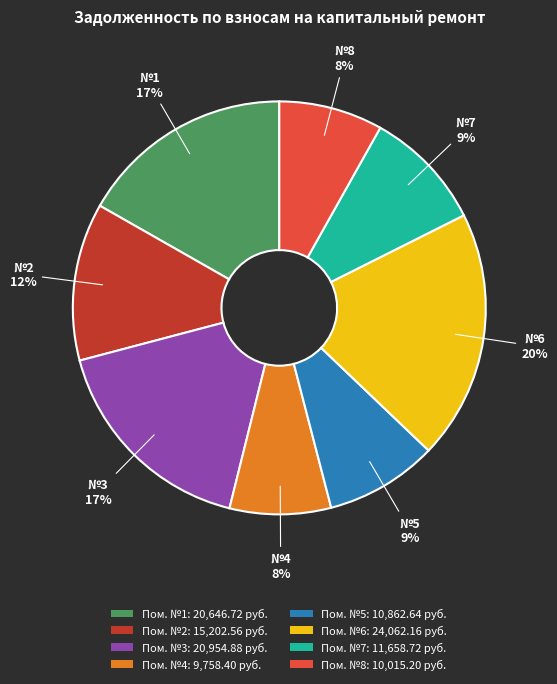

Which has a higher value, Пом. №1: 20,646.72 руб. or Пом. №5: 10,862.64 руб.?

Пом. №1: 20,646.72 руб.